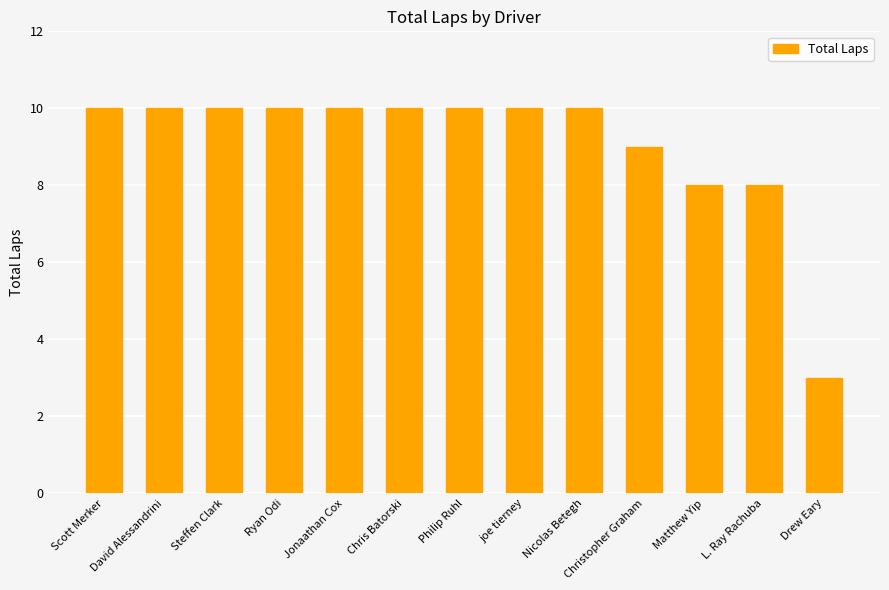

Which label corresponds to the smallest value in the chart?

Drew Eary